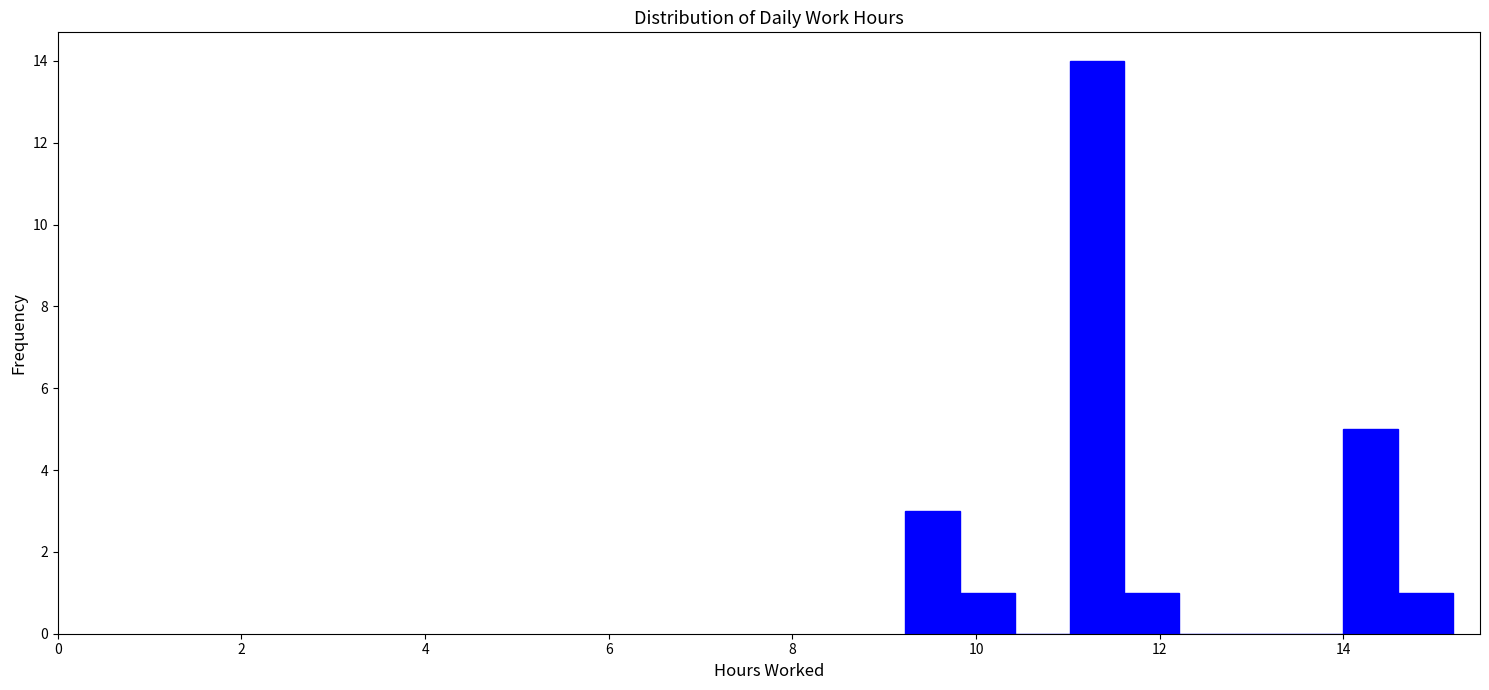

Read against the x-axis, roughly where is the centre of the tallest bar?

11.4